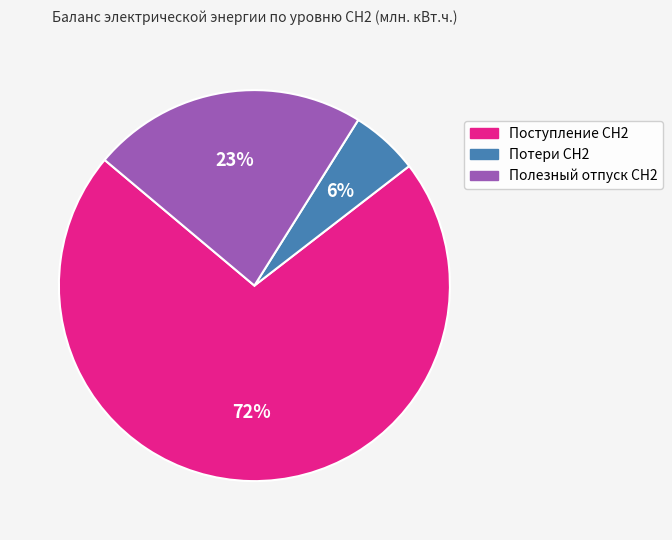

To the nearest percent, what portion does Потери СН2 represent?

6%